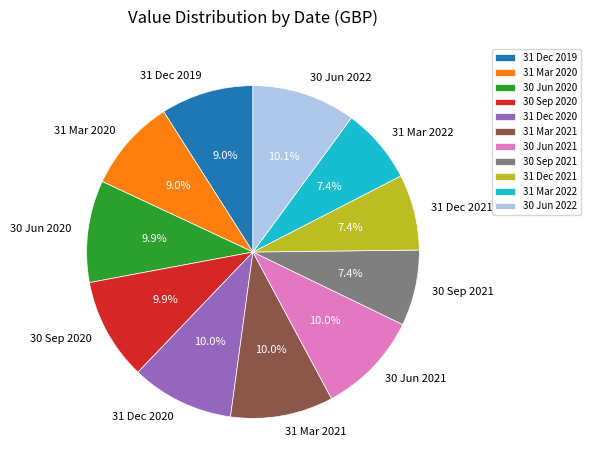

Approximately how many times larger is the value at 31 Dec 2019 compared to 30 Jun 2021?

0.9